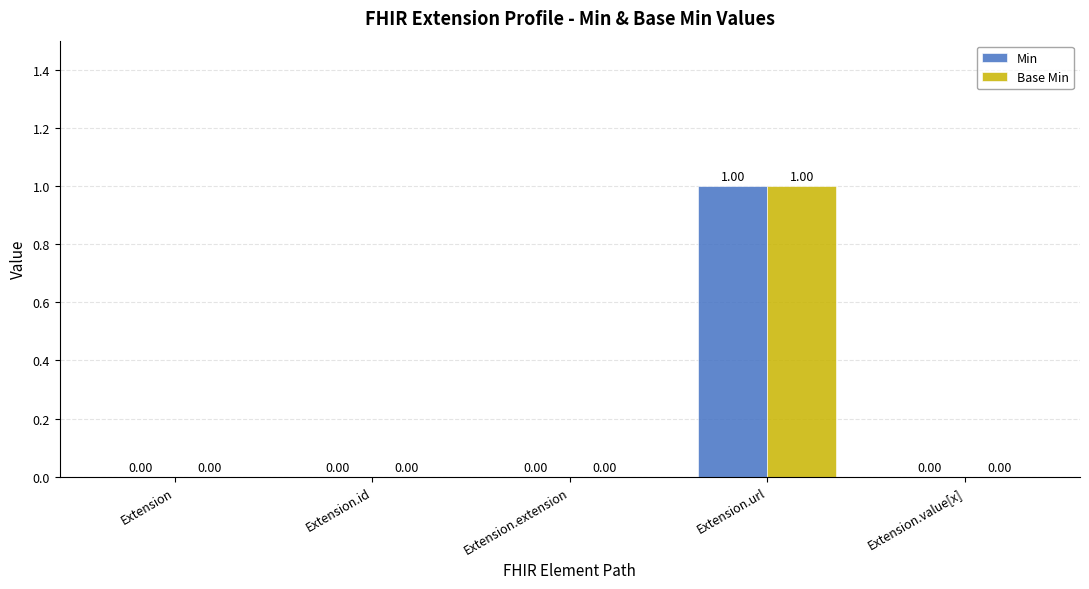

Which label corresponds to the largest value in the chart?

Extension.url